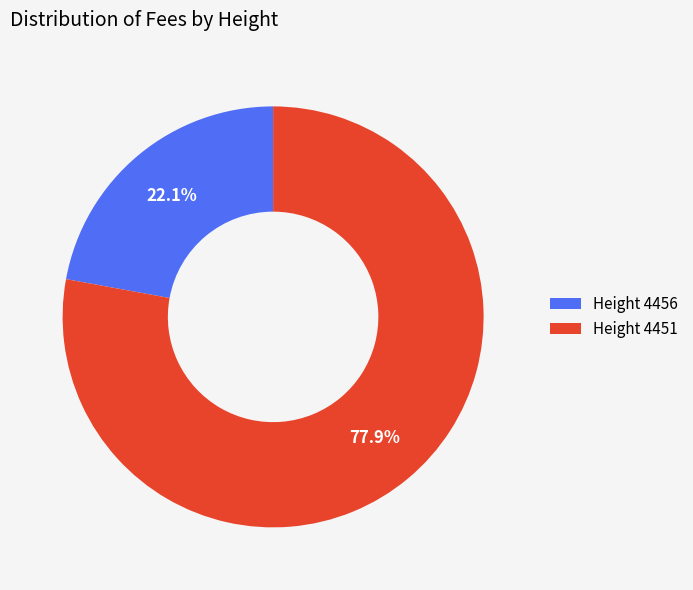

What is the ratio of the value at Height 4451 to the value at Height 4456?

3.5